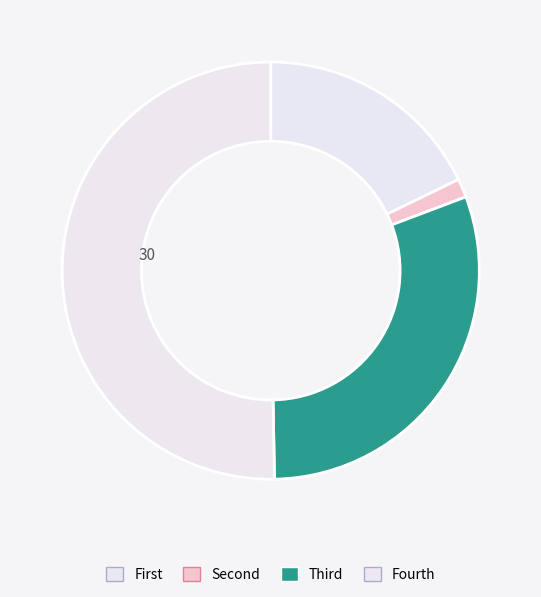

Is there any slice that represents more than half of the pie?

No